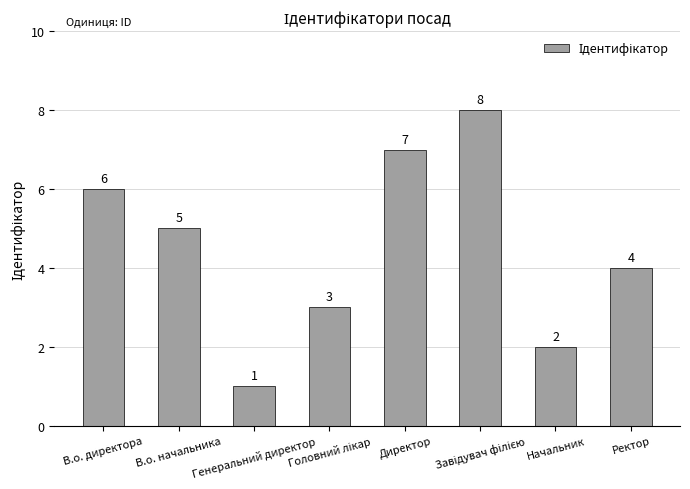

What is the value of the 7th bar from the left?

2